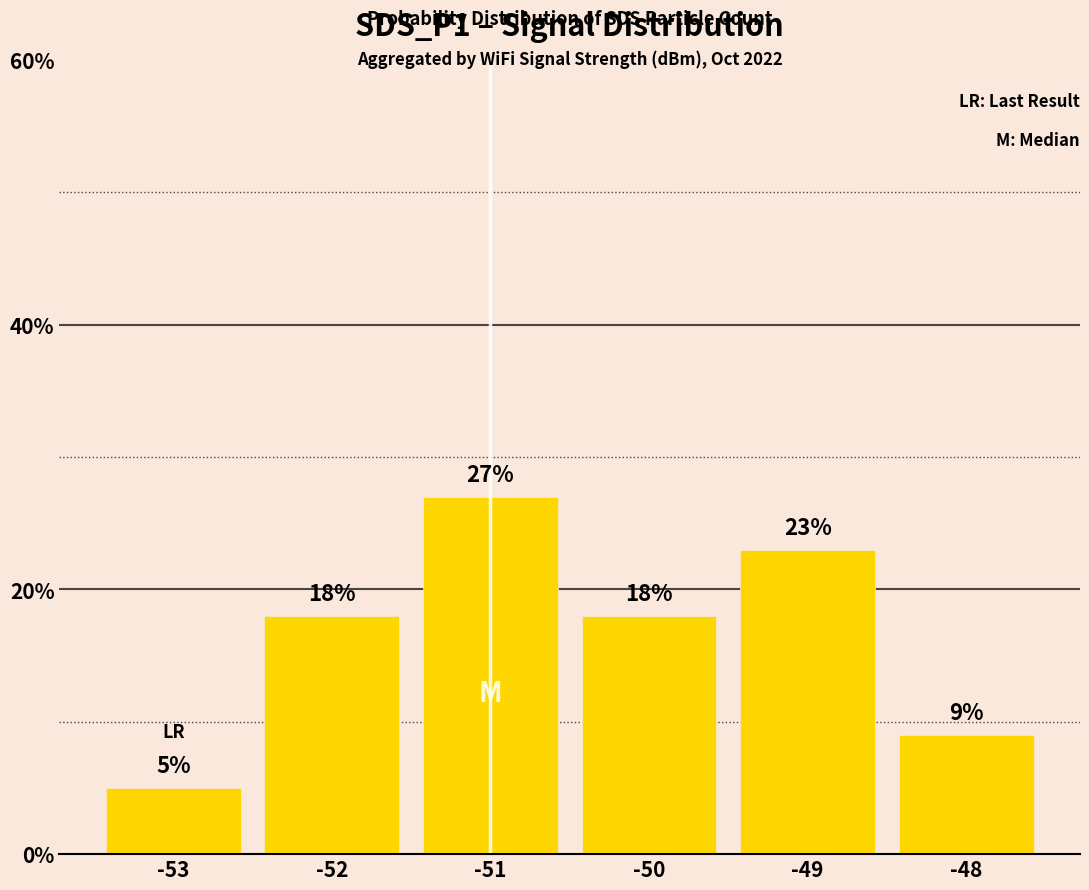

The value at -51 is 47. True or false?

False